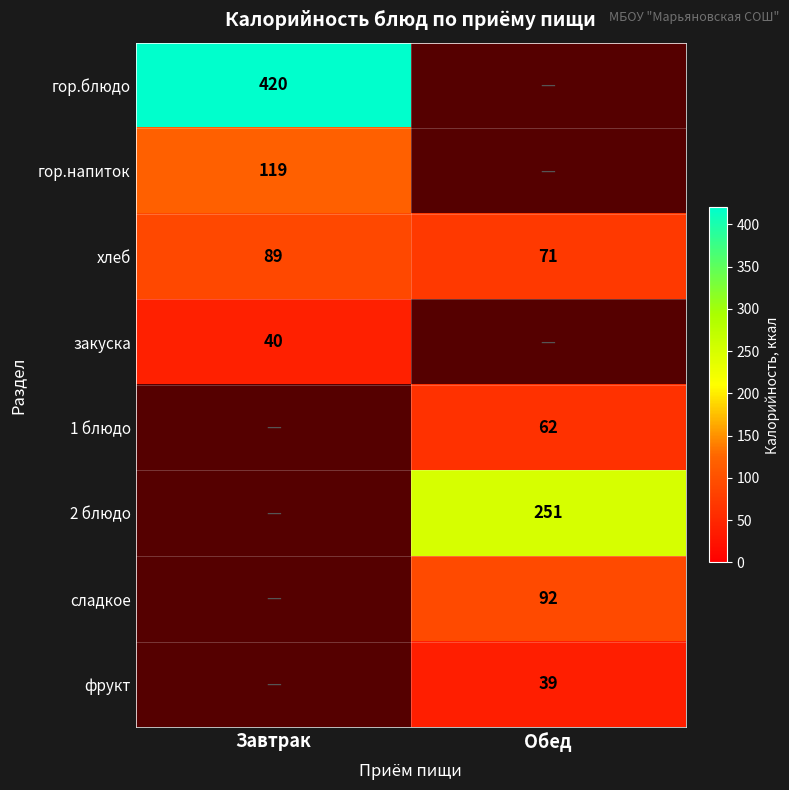

Which label corresponds to the largest value in the chart?

Завтрак